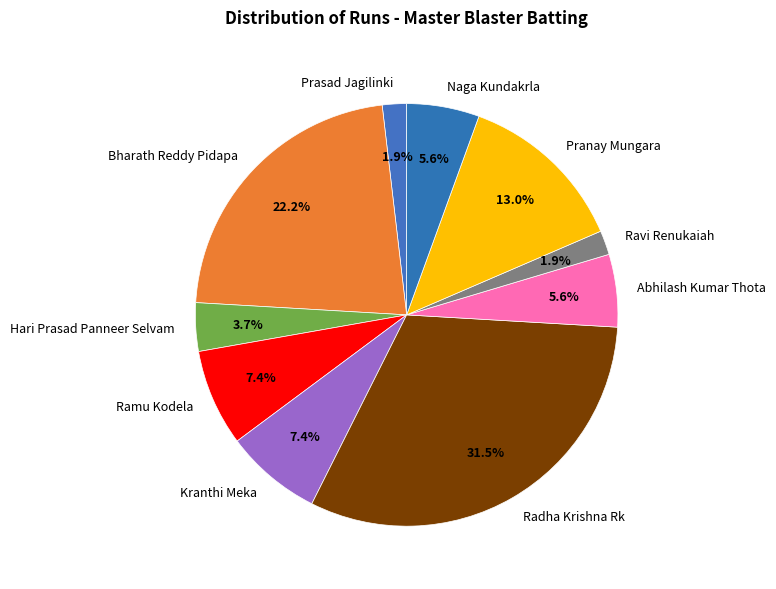

Which slice is the largest?

Radha Krishna Rk